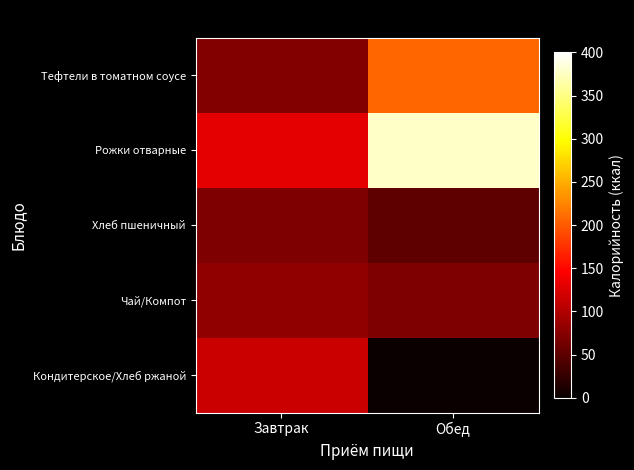

At which category is the sum across all series the highest?

Обед